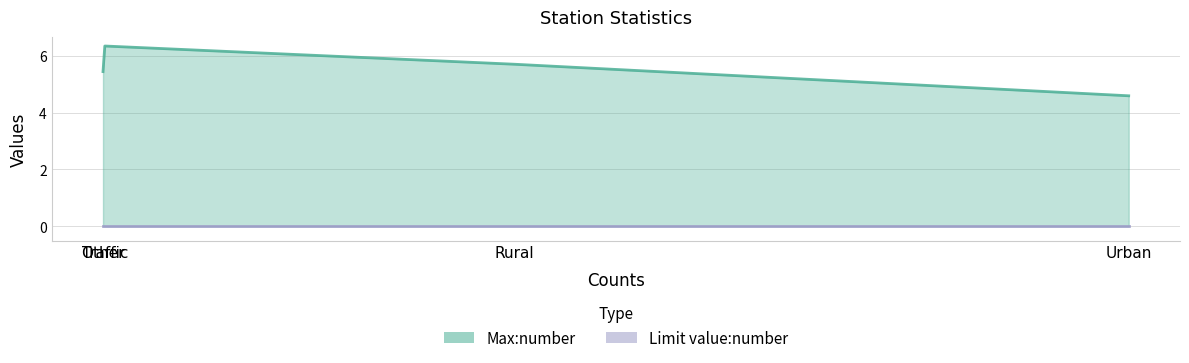

List the series in order of their overall mean, highest first.

Max:number, Limit value:number